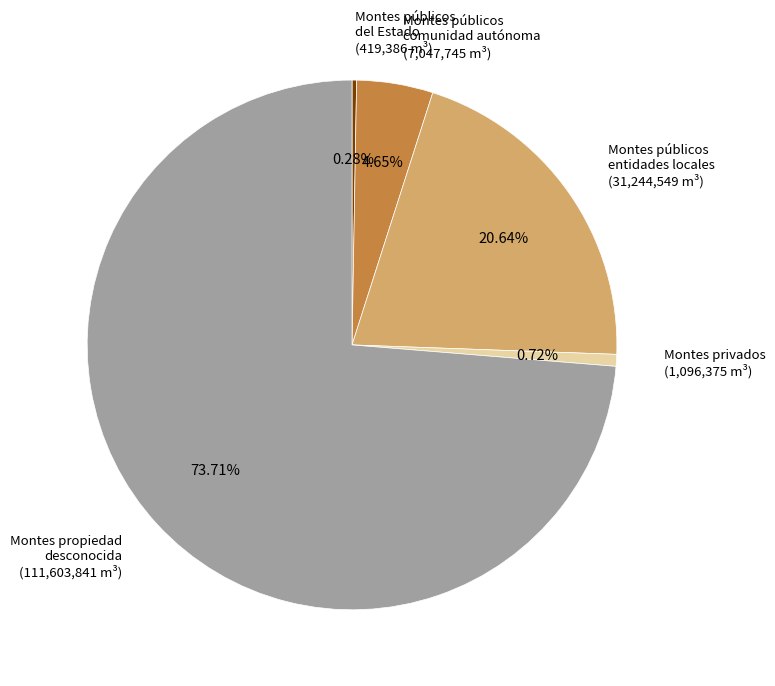

What is the largest slice in the pie chart?

Montes propiedad desconocida (111,603,841 m³)